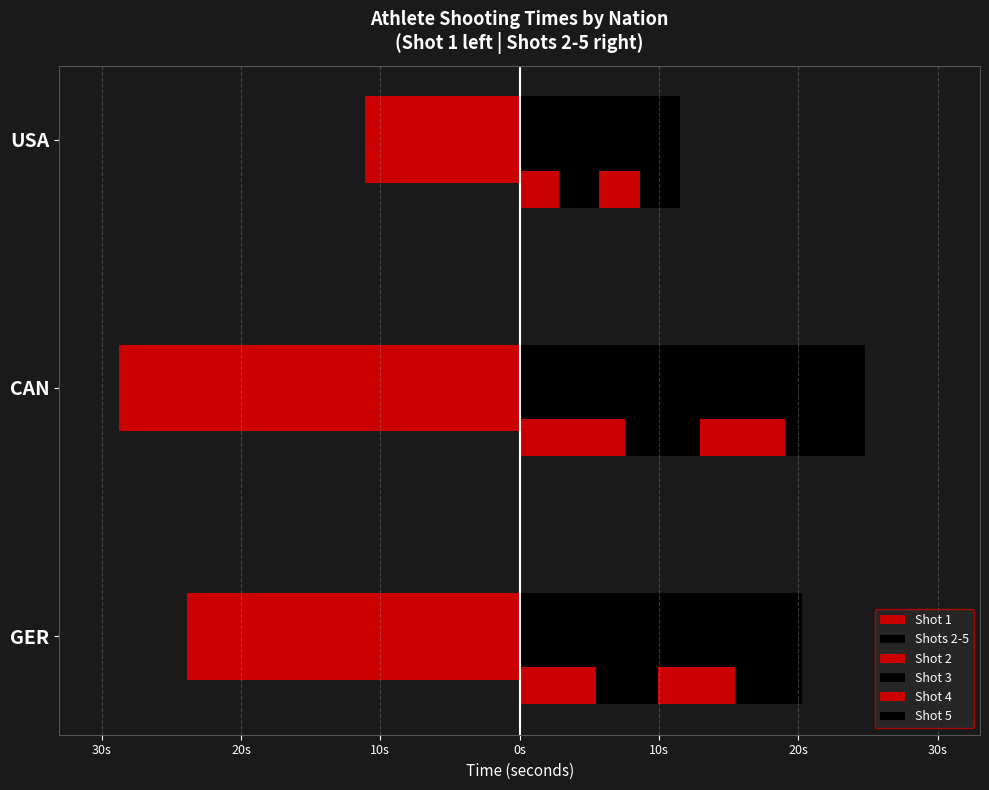

At how many categories does at least one series exceed -9?

3